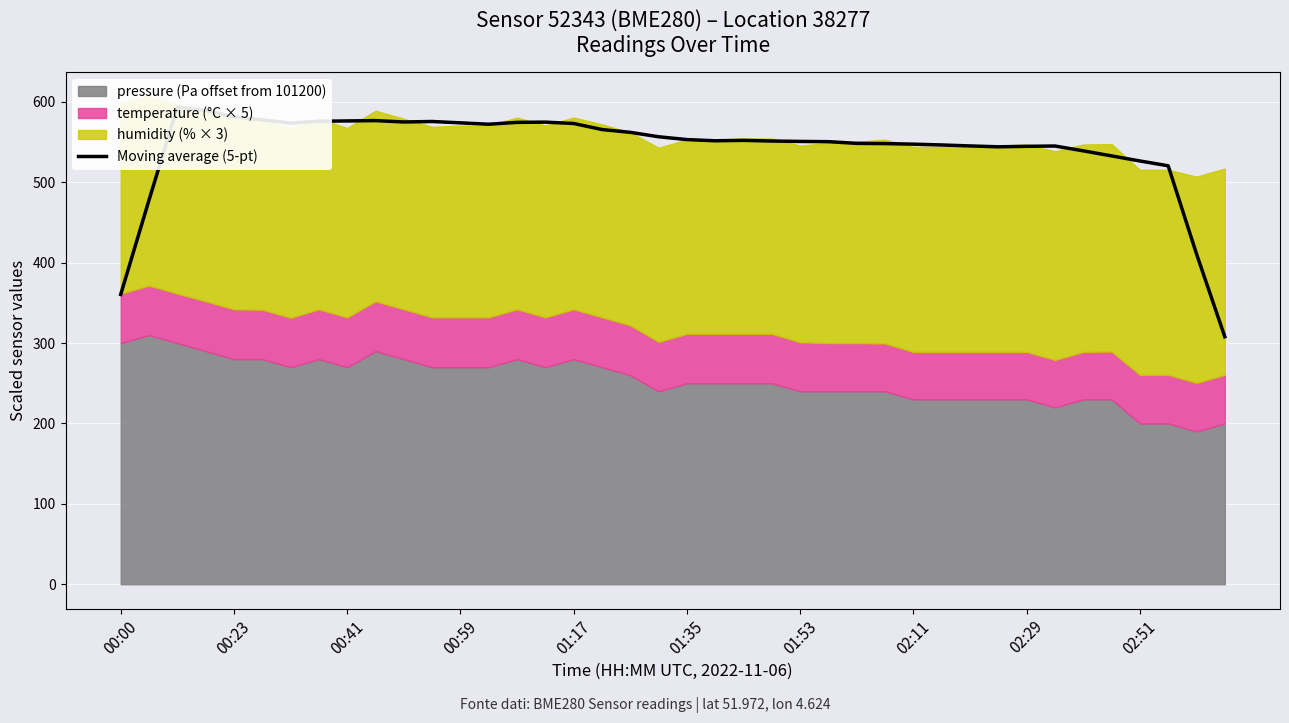

What is the change in value from 00:41 to 02:11?

-28.9